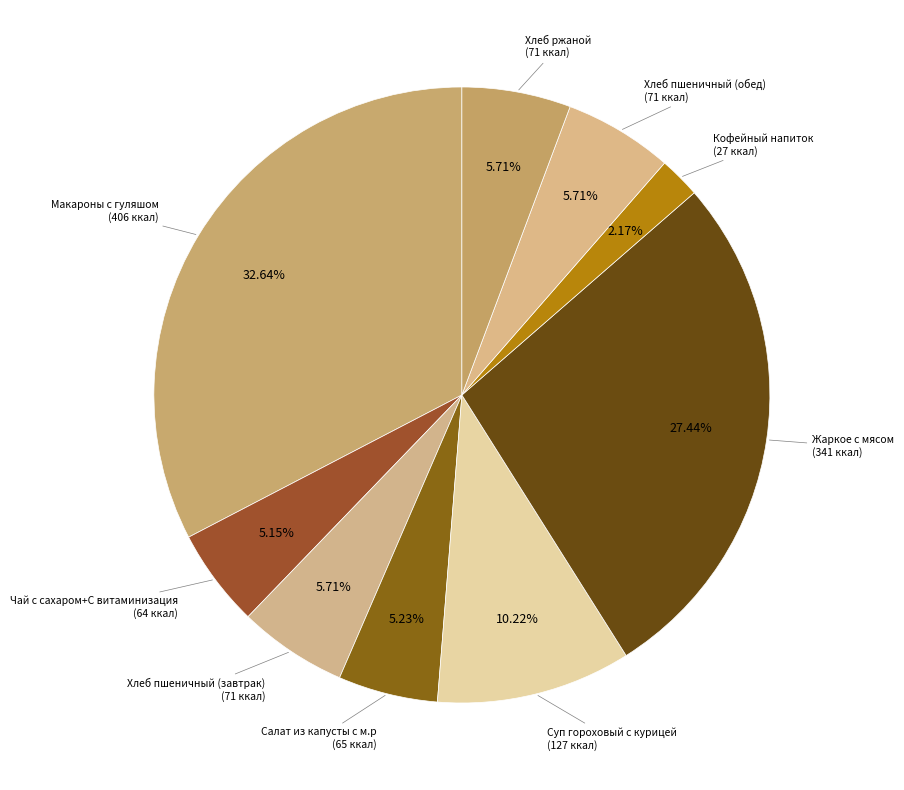

Count the number of slices in the pie.

9